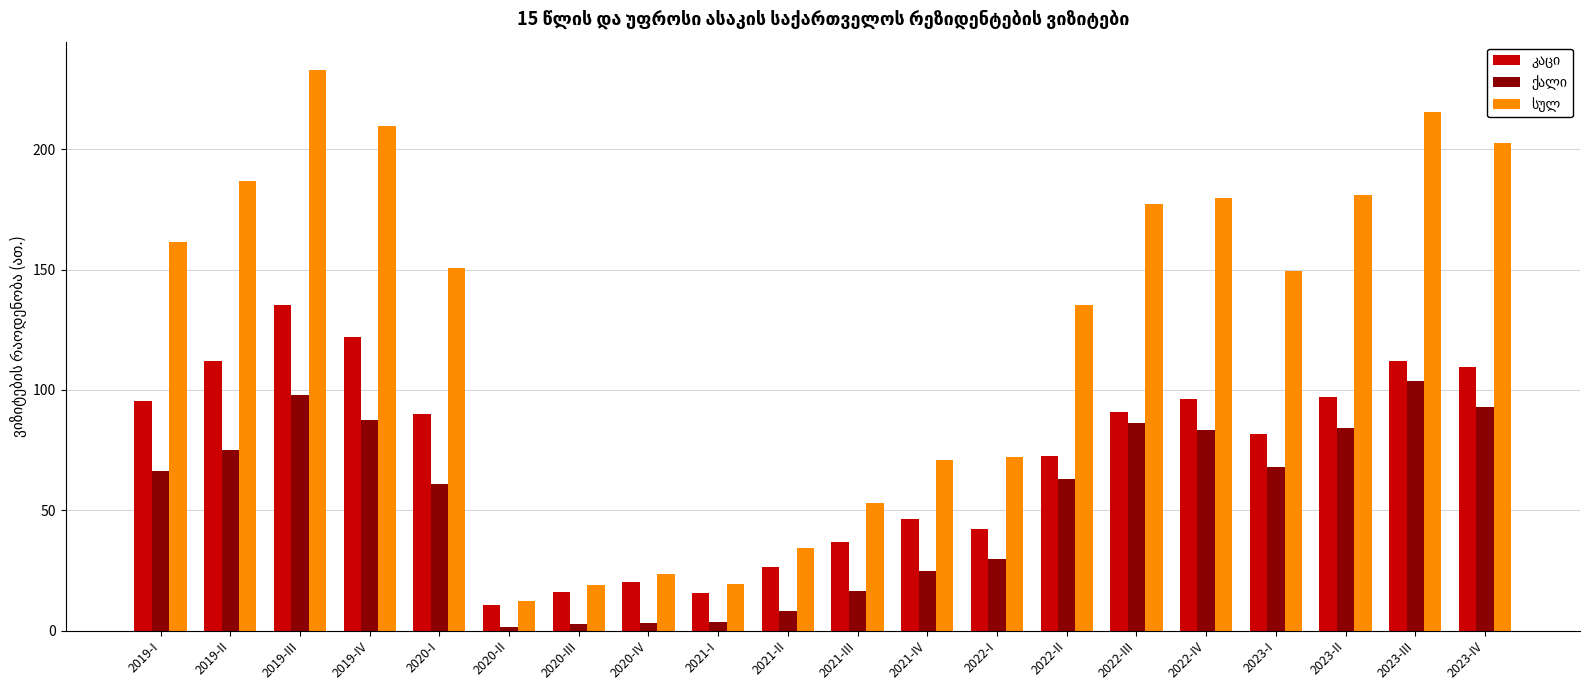

At which category is the sum across all series the highest?

2019-III